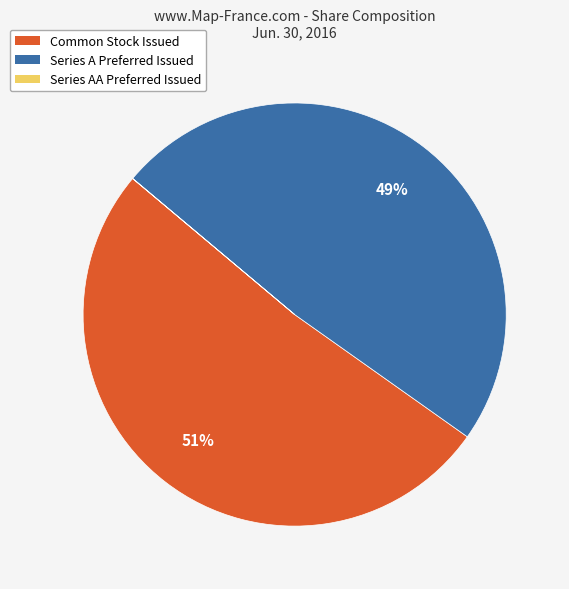

Is Common Stock Issued the majority of the pie?

Yes